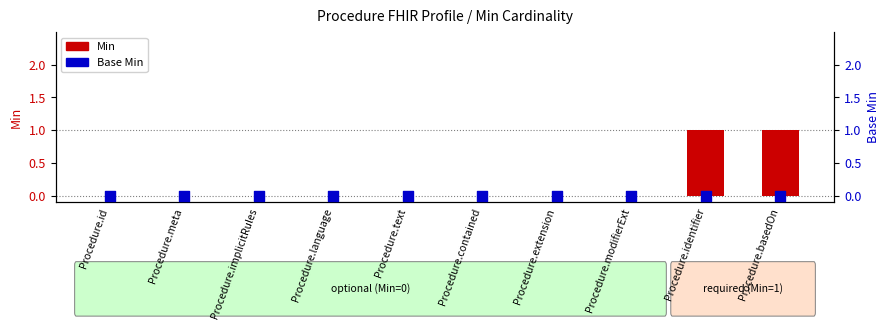

Which series has the largest total across all categories?

Min